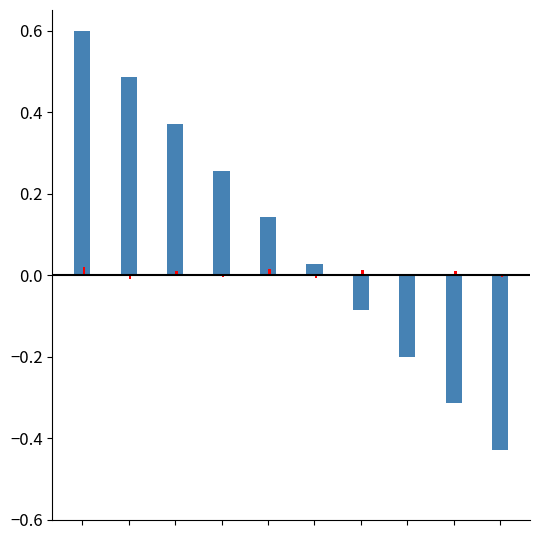

What is the greatest value displayed?

0.6